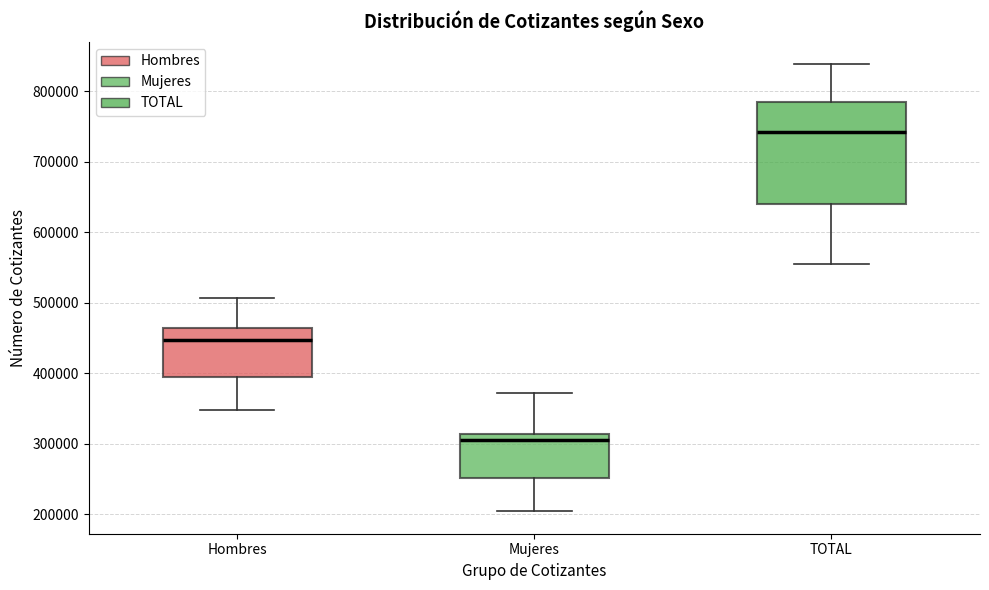

Where is the lower edge of the box for Mujeres on the y-axis? The values are not printed on the chart, so give them approximately, as read against the axis.

250000